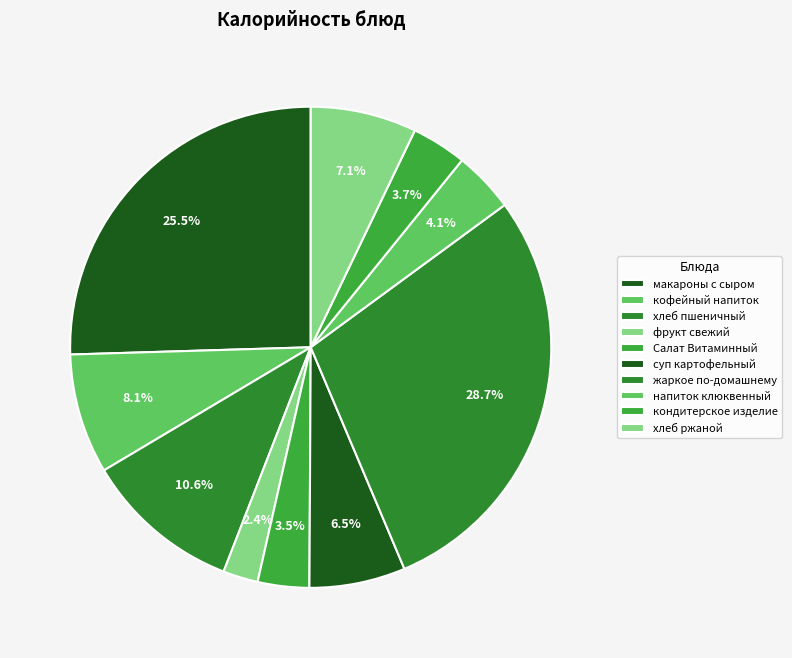

To the nearest percent, what portion does фрукт свежий represent?

2%